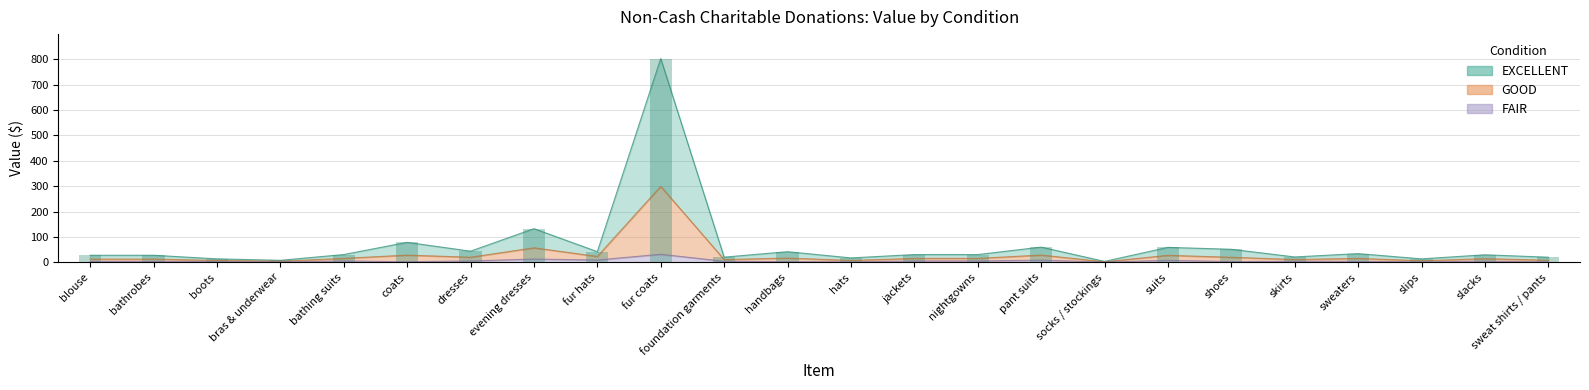

How many data points in EXCELLENT are above 30?

13